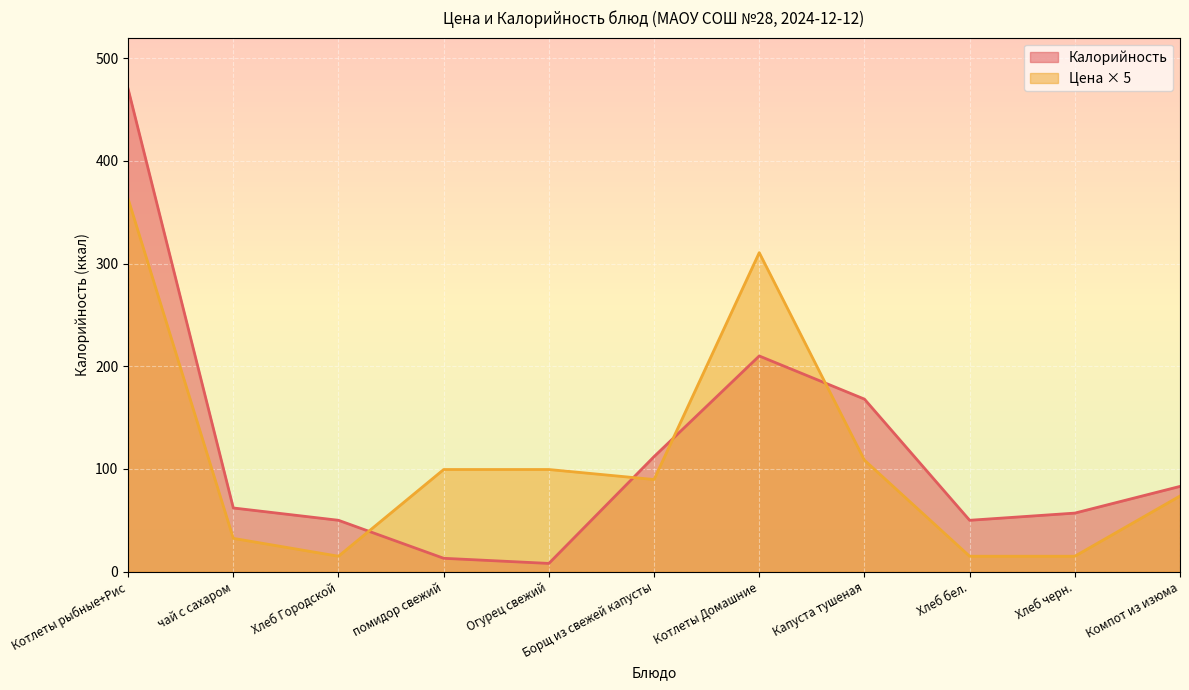

How many intersections are there between Цена and Калорийность?

4